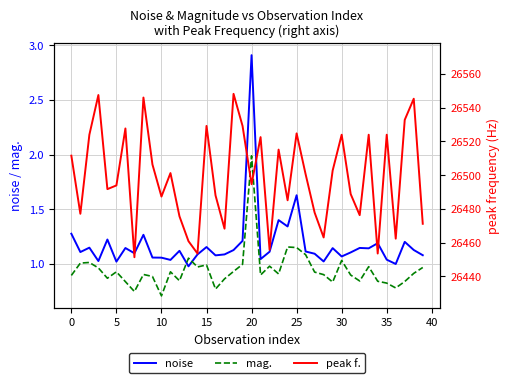

True or false: mag. has a value of 1.4 at 5.

False